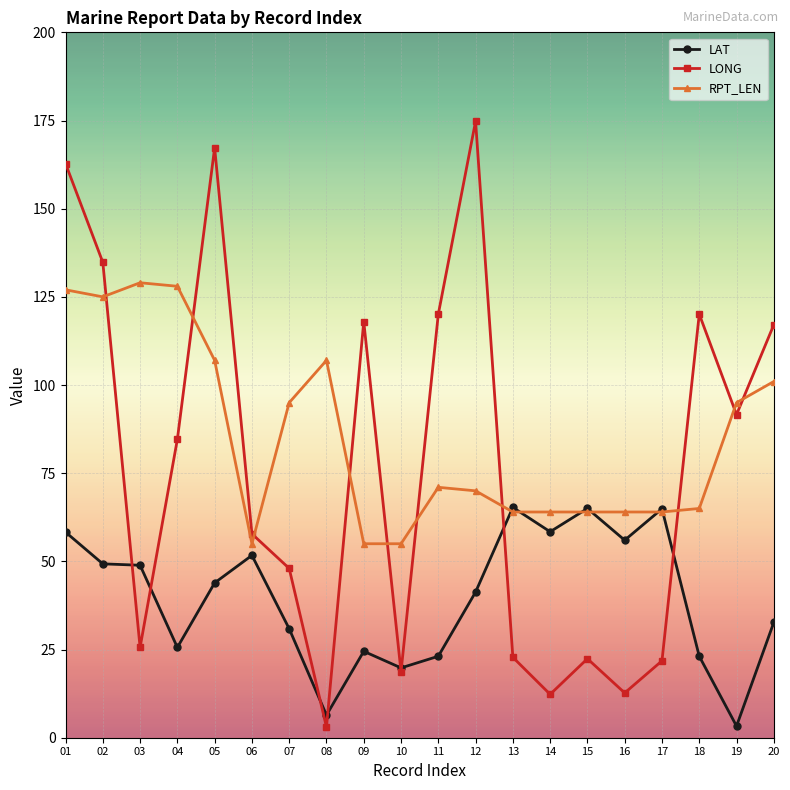

Which series has the largest total across all categories?

RPT_LEN